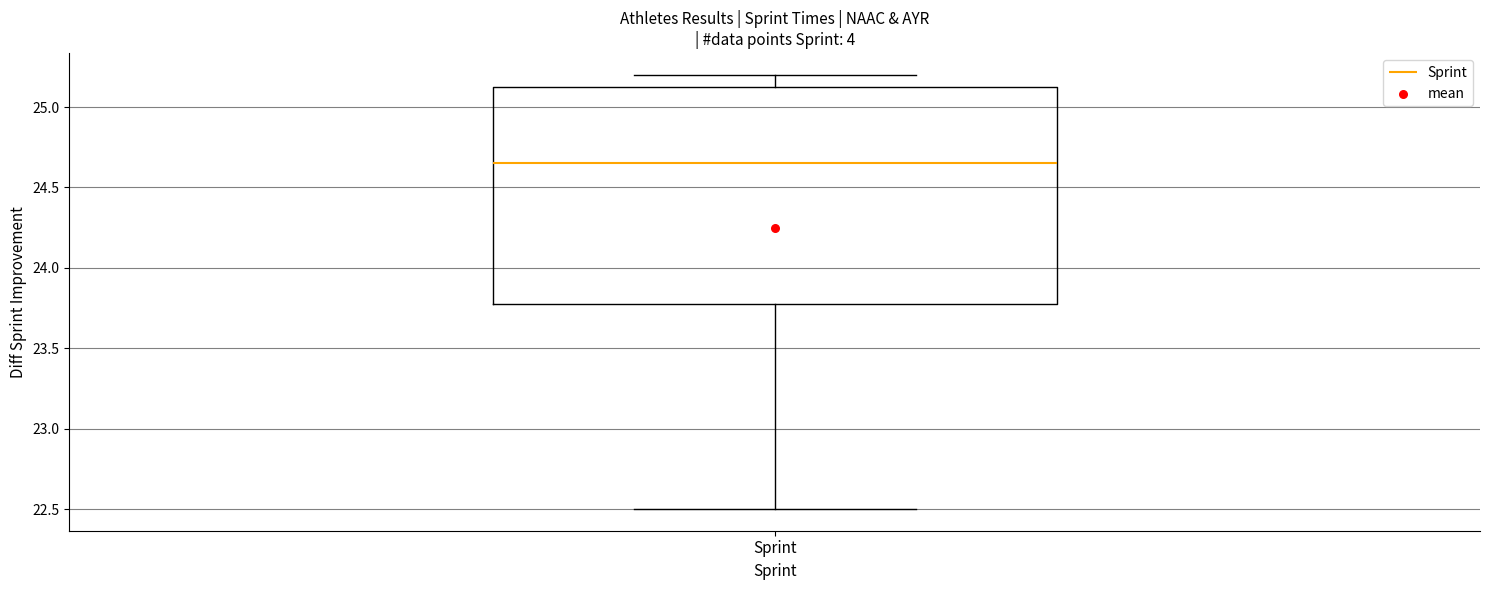

Where is the upper edge of the box for Sprint on the y-axis? The values are not printed on the chart, so give them approximately, as read against the axis.

25.15